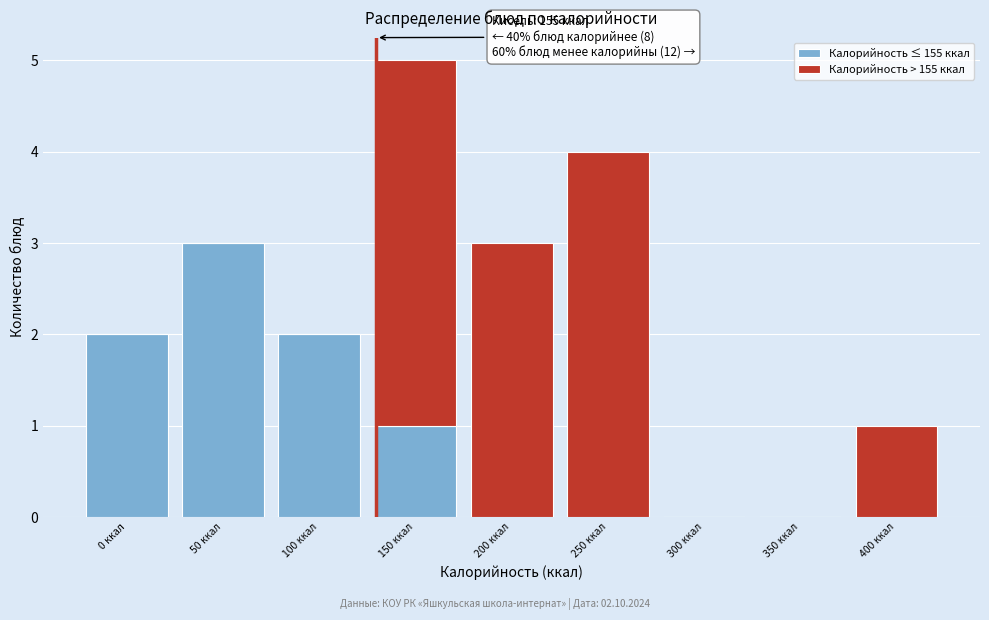

Reading left to right, transcribe the values for Калорийность ≤ 155 ккал.

0 ккал=2	50 ккал=3	100 ккал=2	150 ккал=1	200 ккал=0	250 ккал=0	300 ккал=0	350 ккал=0	400 ккал=0